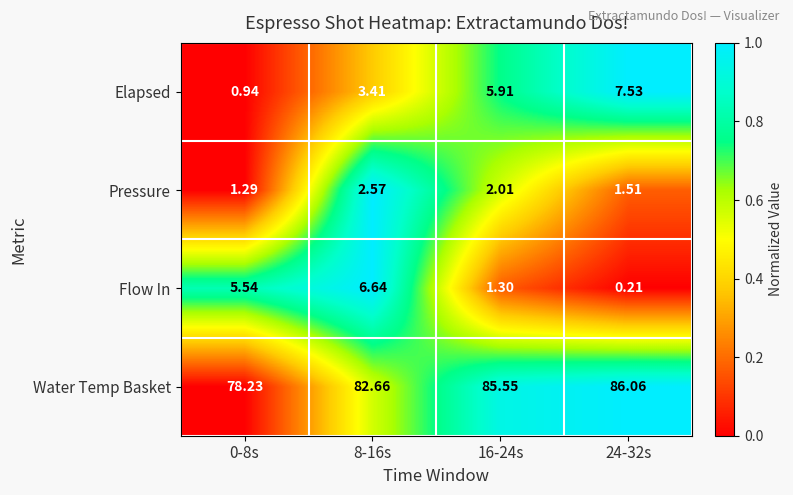

How many values in the Elapsed series are below 5?

2